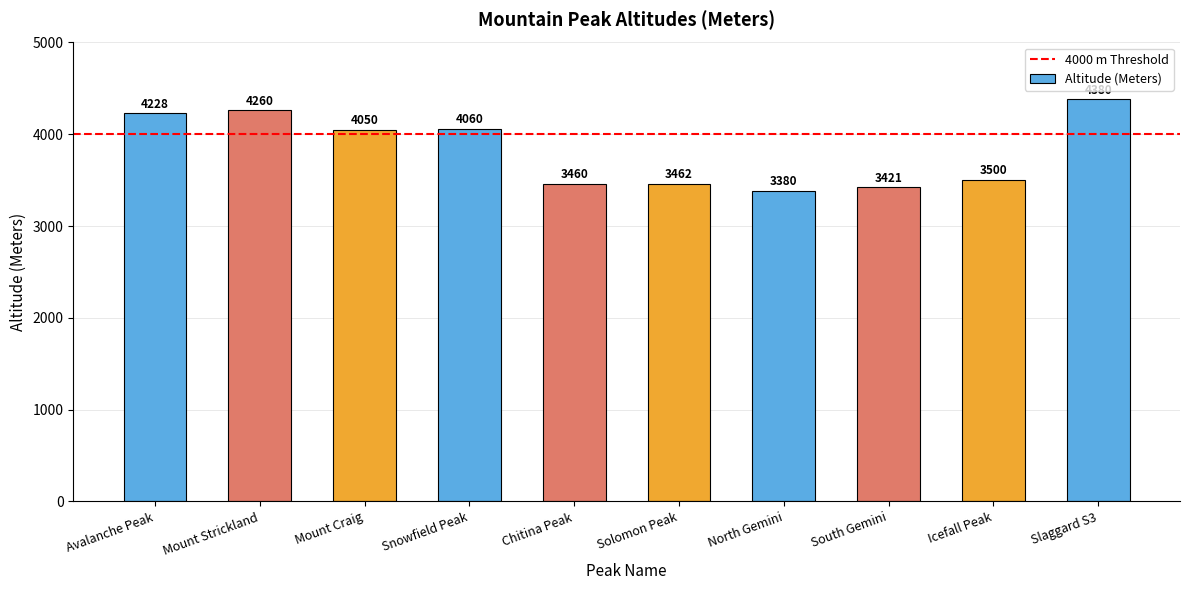

Are the bars grouped side by side (vs. stacked)?

No